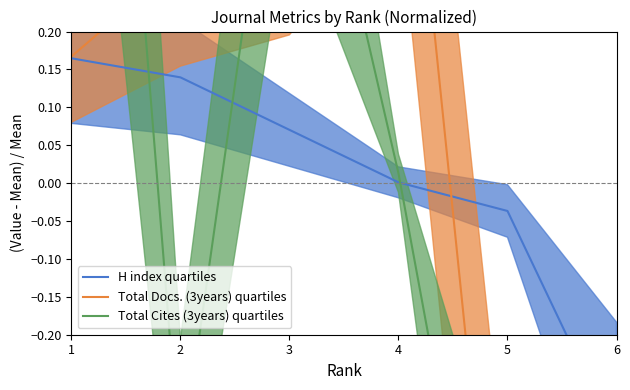

Reading left to right, what are all the values shown in this chart?

H index quartiles: 0.2	0.1	0.1	0.0	-0.0	-0.3
Total Docs. (3years) quartiles: 0.2	0.3	0.4	0.7	-0.7	-0.7
Total Cites (3years) quartiles: 1.4	-0.4	0.6	0.0	-0.8	-0.9